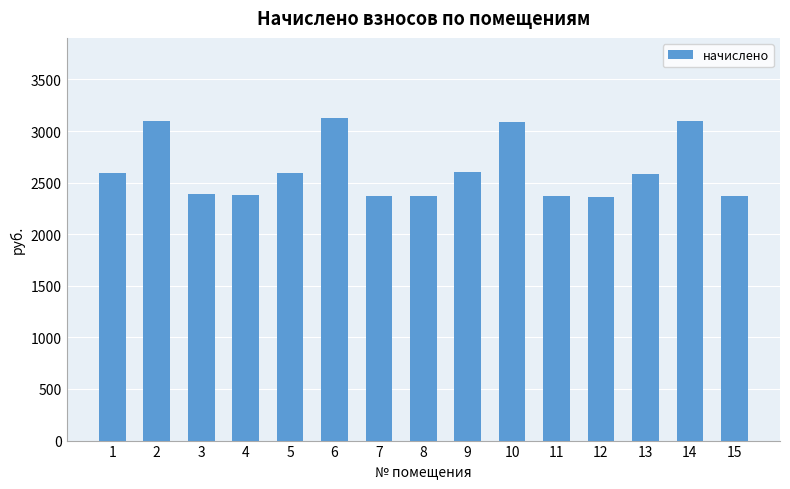

Which has a higher value, 7 or 13?

13